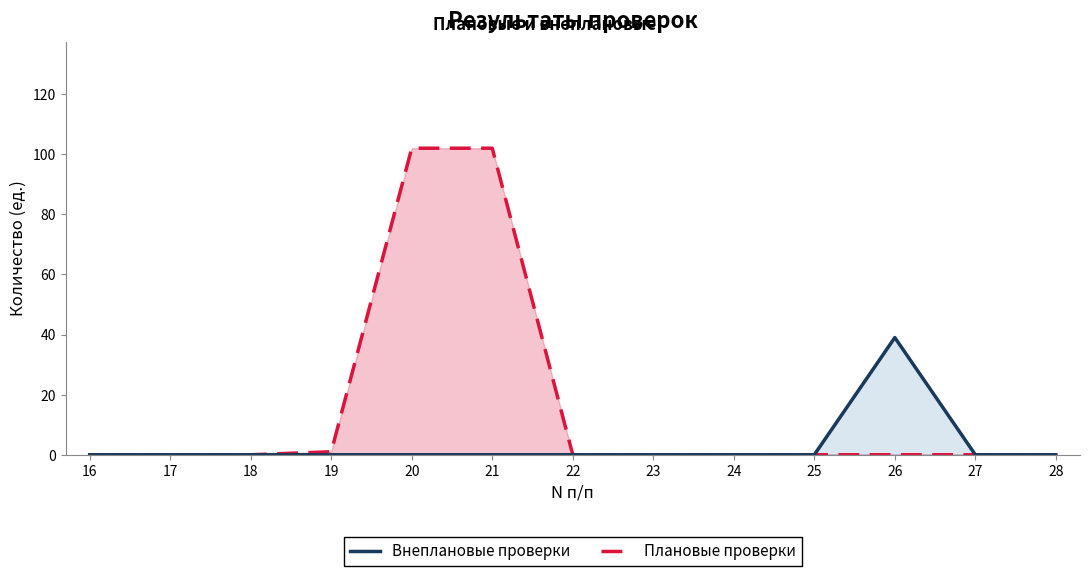

How many values in the Плановые проверки series exceed 0?

3